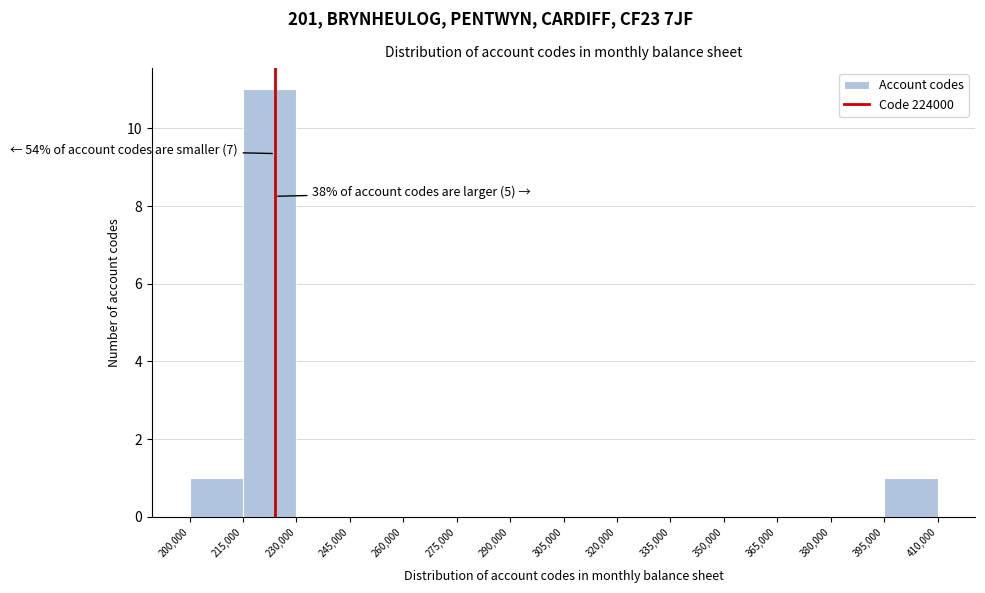

Which range on the x-axis has the tallest bar?

215,000 to 230,000